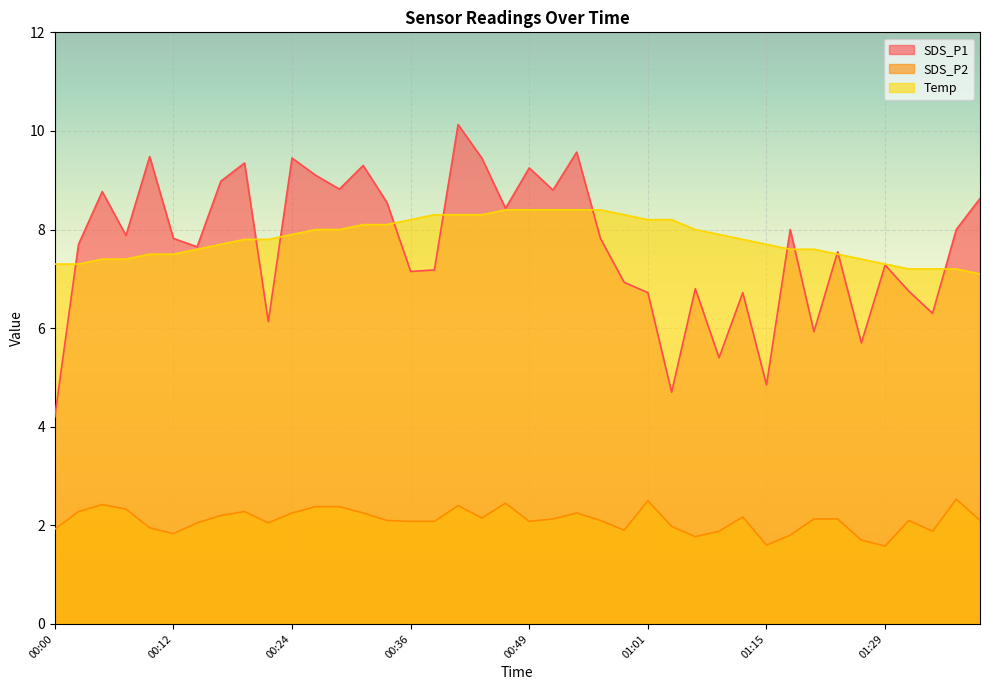

True or false: Temp and SDS_P2 intersect in this chart.

False